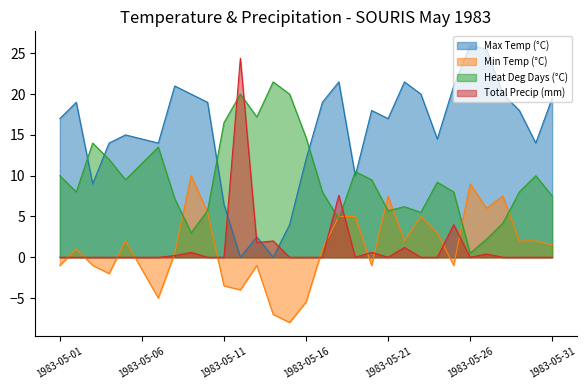

What are all the series names shown in the legend?

Max Temp (°C), Min Temp (°C), Heat Deg Days (°C), Total Precip (mm)